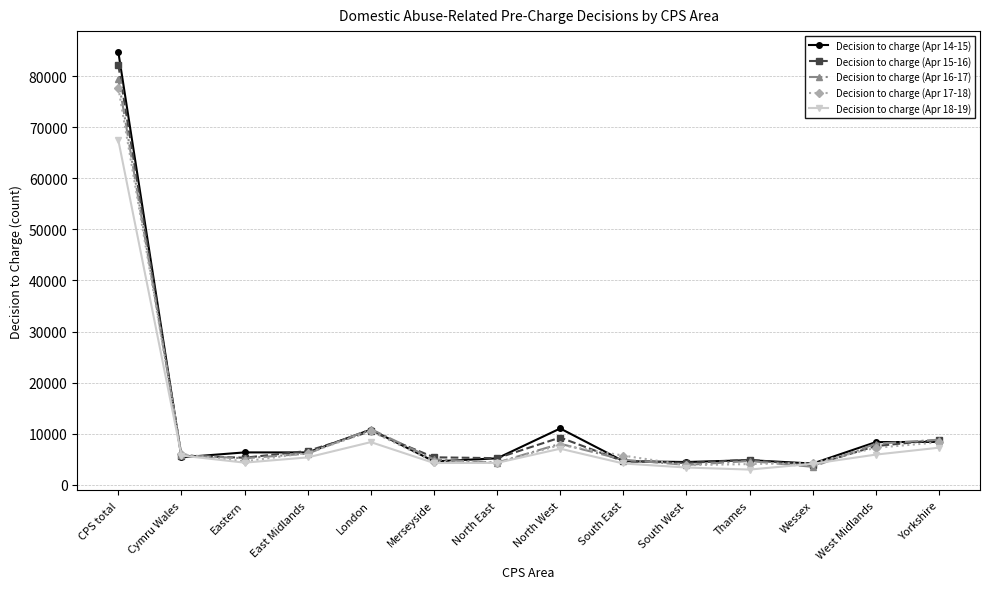

The value of Decision to charge (Apr 16-17) at Eastern is 5212. True or false?

True